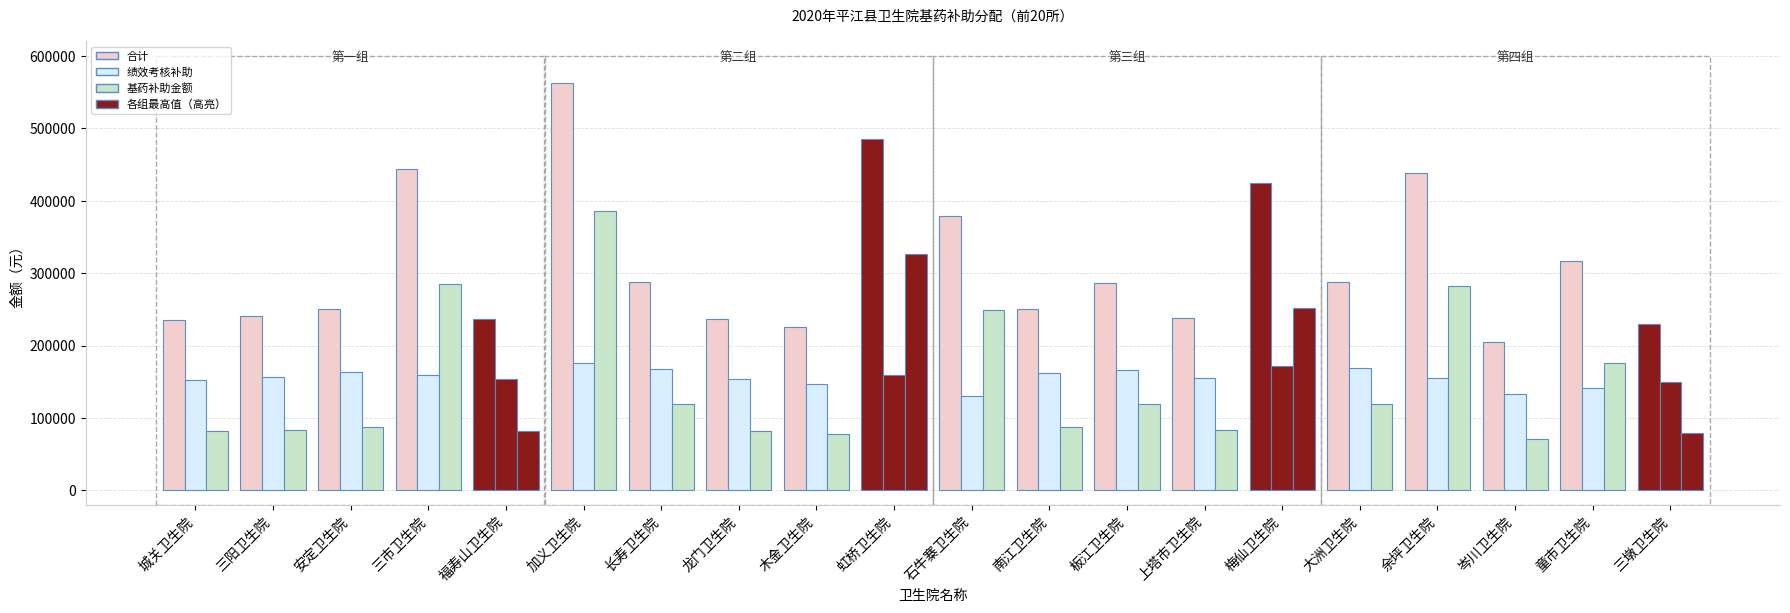

Where does the 绩效考核补助 series first go above 157200?

安定卫生院